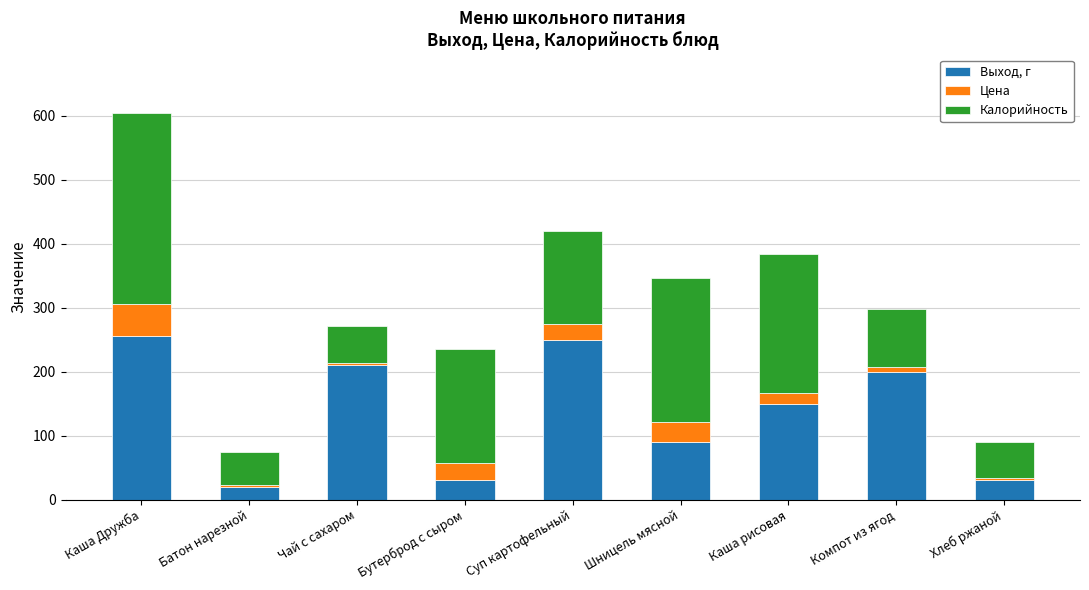

What is the sum of all Выход, г values?

1235.0